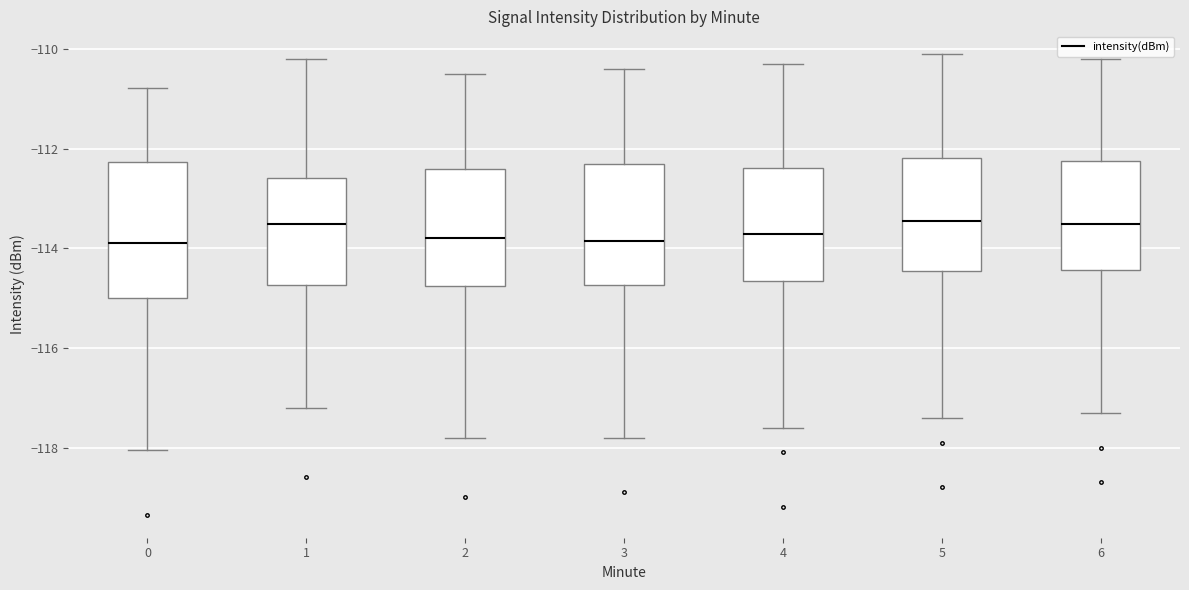

Where is the upper edge of the box at x = 1 on the y-axis? The values are not printed on the chart, so give them approximately, as read against the axis.

-112.6